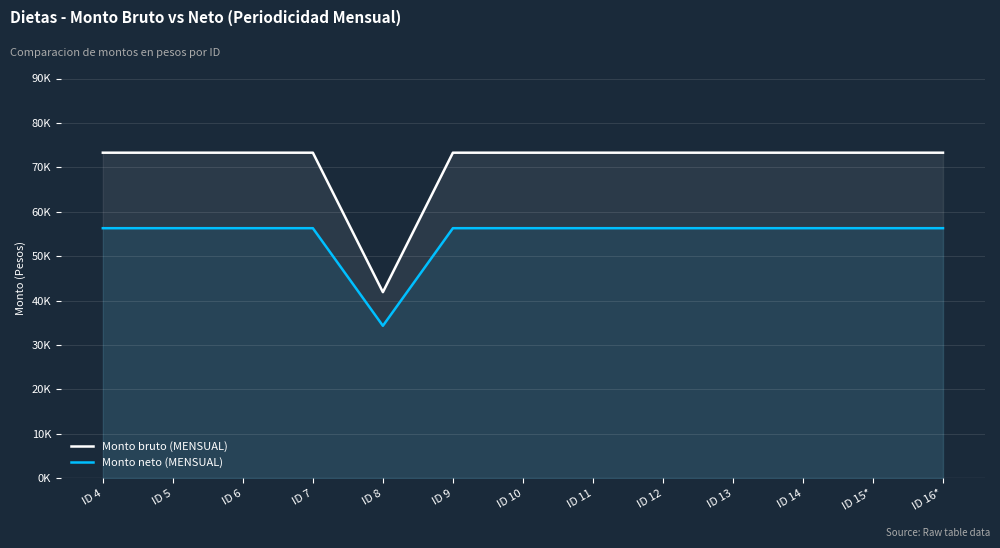

Reading left to right, transcribe all the data shown in this chart.

Monto bruto (MENSUAL): 73290.0	73290.0	73290.0	73290.0	41886.0	73290.0	73290.0	73290.0	73290.0	73290.0	73290.0	73290.0	73290.0
Monto neto (MENSUAL): 56287.1	56287.1	56287.1	56287.1	34304.3	56287.1	56287.1	56287.1	56287.1	56287.1	56287.1	56287.1	56287.1